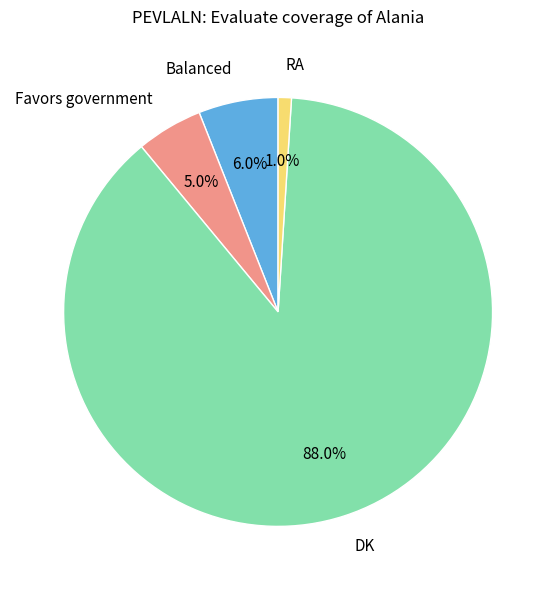

What percentage do Favors government and Balanced together represent?

11.0%